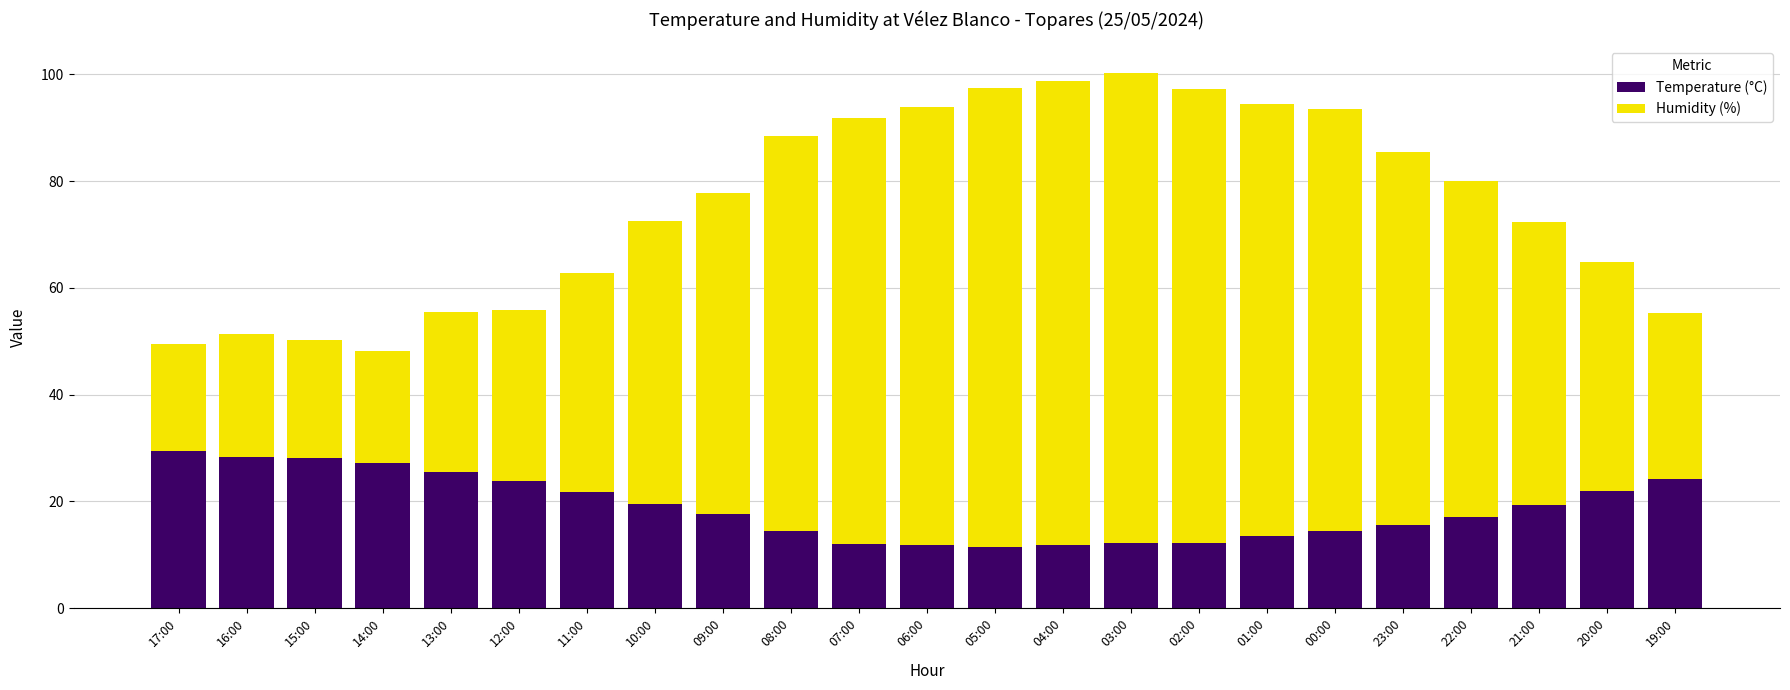

What is the minimum value for Temperature (°C)?

11.5